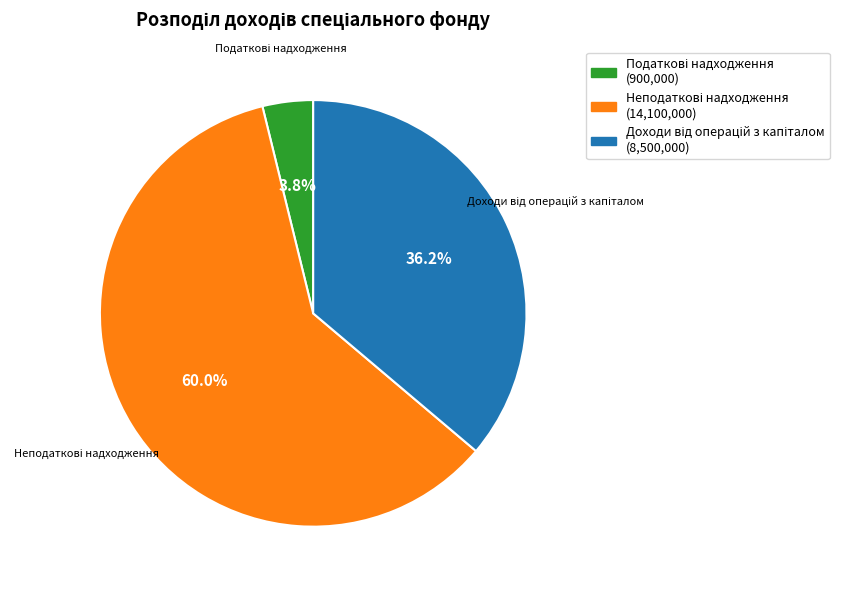

How many segments does this pie chart have?

3